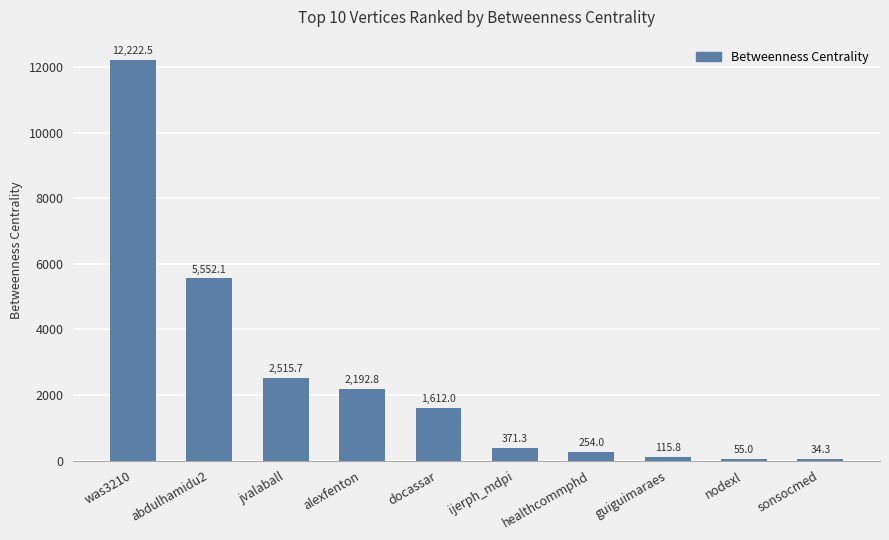

What is the maximum value shown in the chart?

12222.5